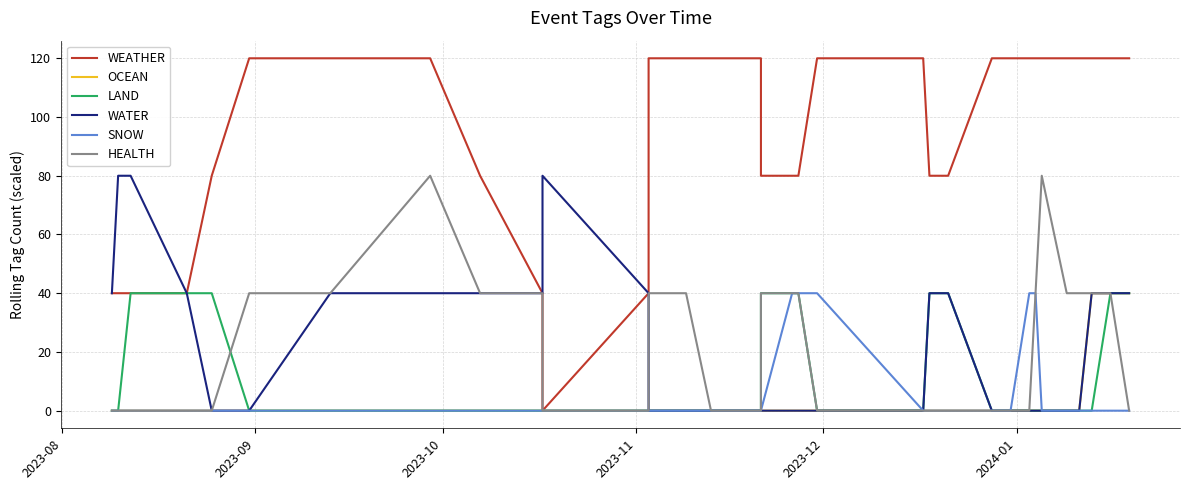

True or false: OCEAN and WEATHER intersect in this chart.

False